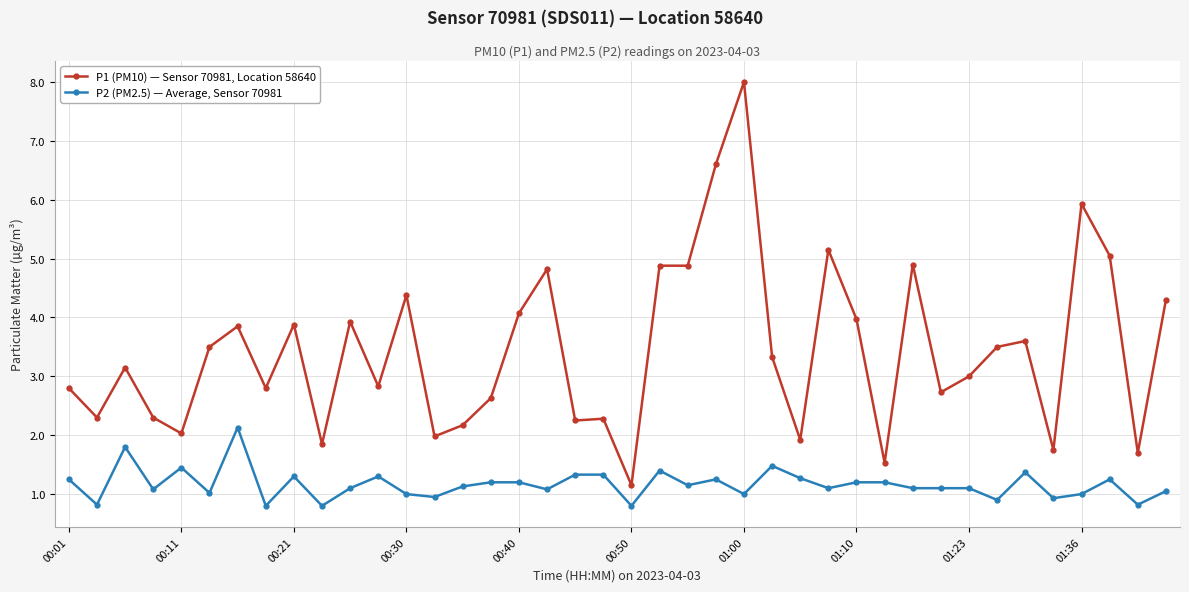

What is the value of the P2 (PM2.5) — Average, Sensor 70981 point at the 30th from the left?

1.2